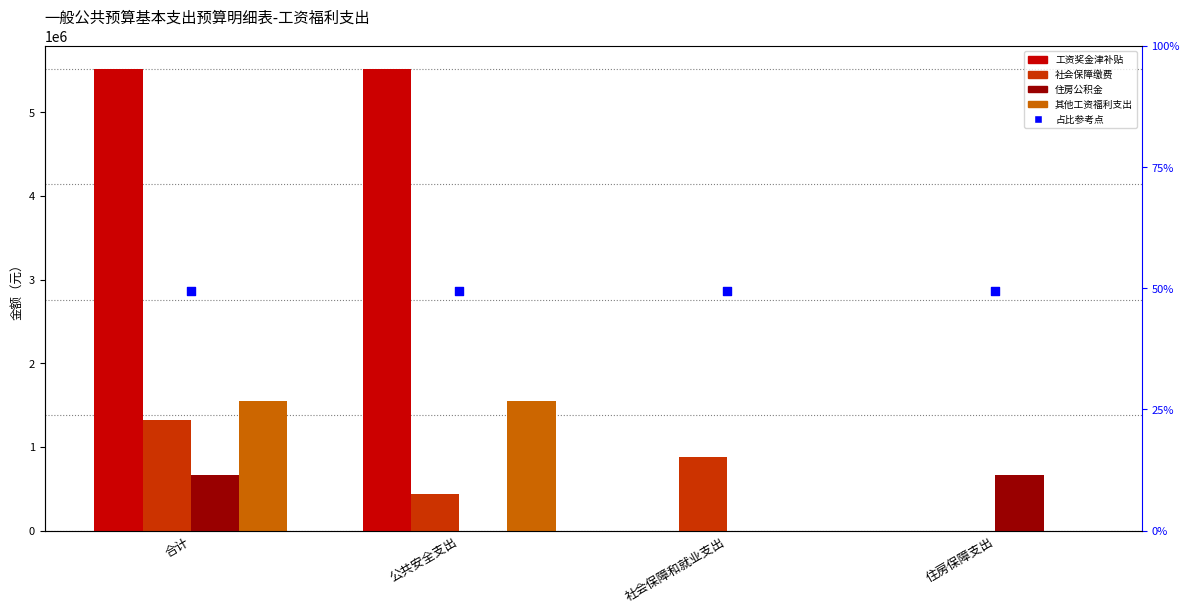

What is the total value across all series at 社会保障和就业支出?

3749389.4